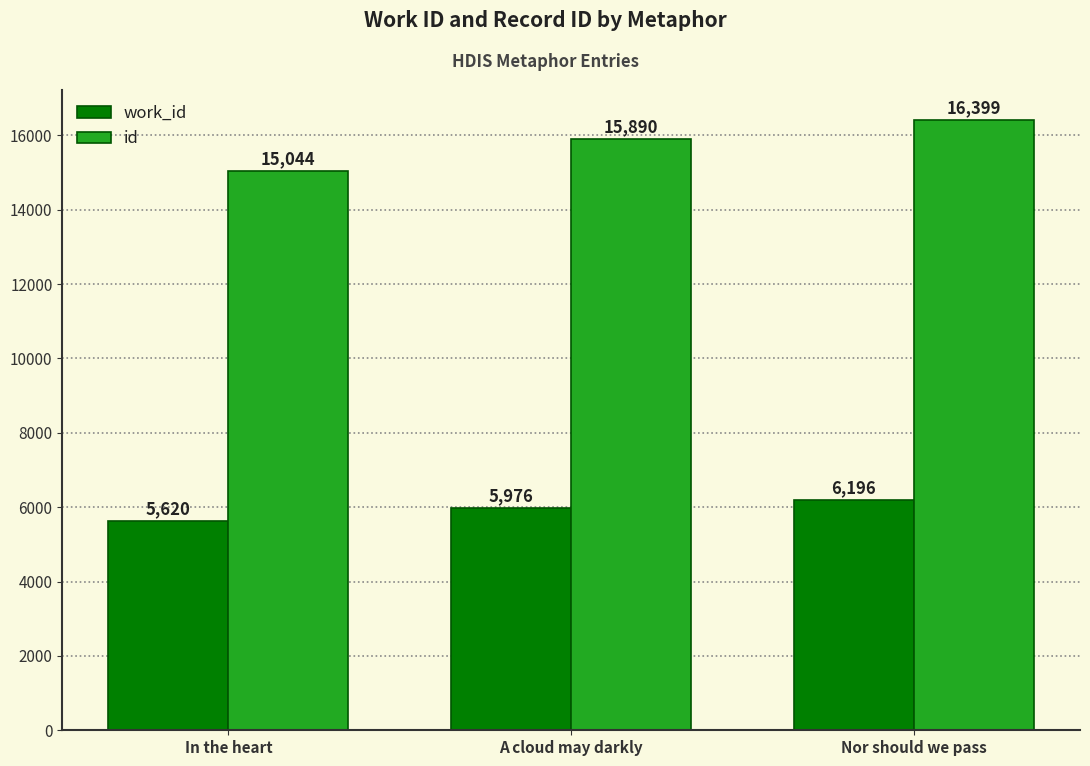

What position from the right is In the heart?

3